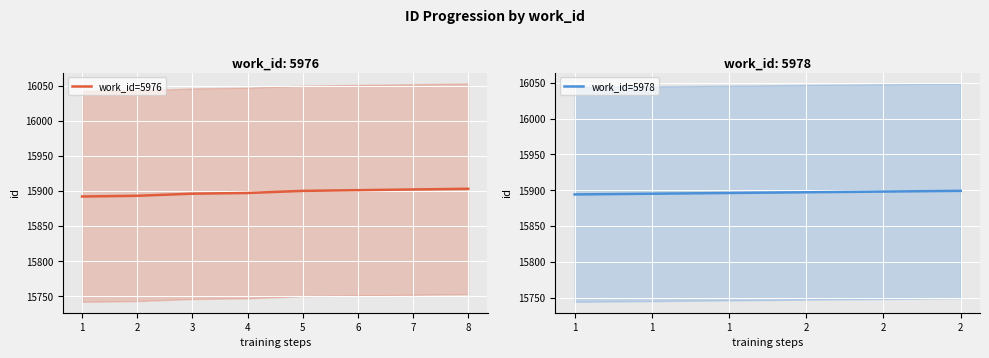

What is the value of the 7th point from the left?

15902